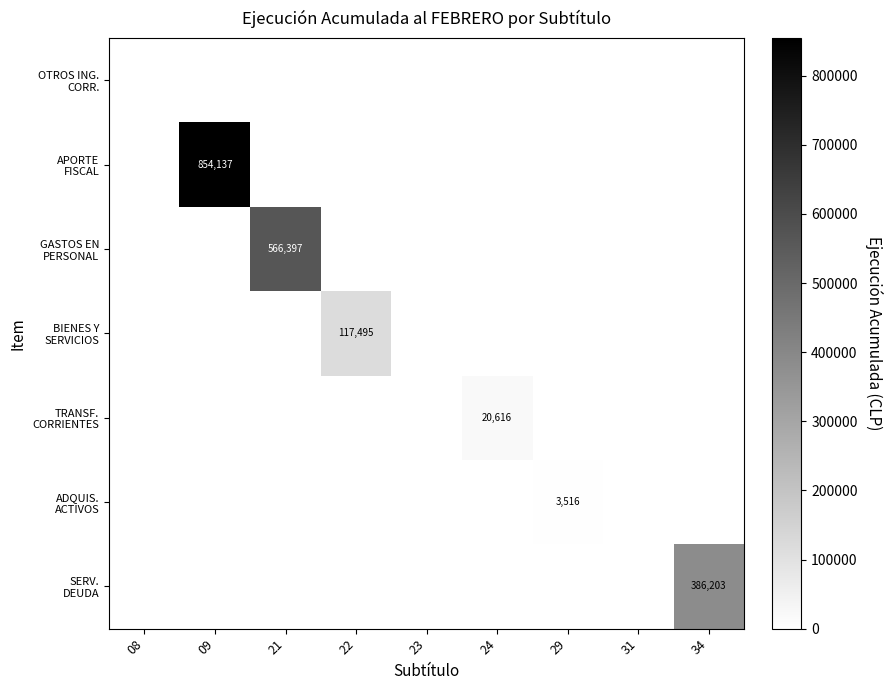

Which series has the largest range (max minus min)?

APORTE FISCAL